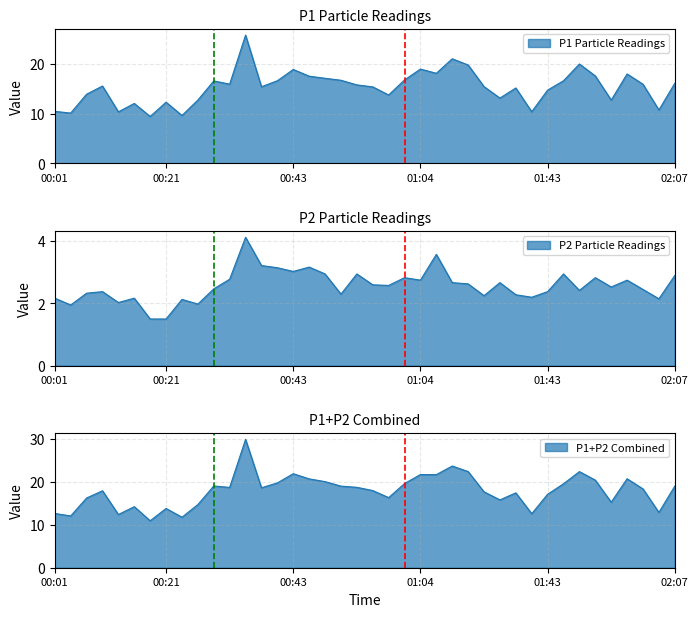

What is the maximum value shown in the chart?

25.8